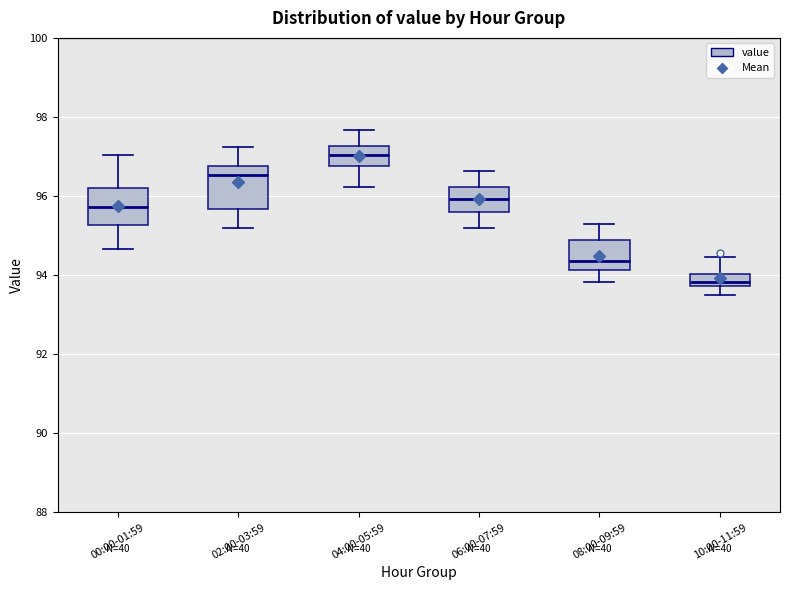

Where is the upper edge of the box for 04:00-05:59 on the y-axis? The values are not printed on the chart, so give them approximately, as read against the axis.

97.2